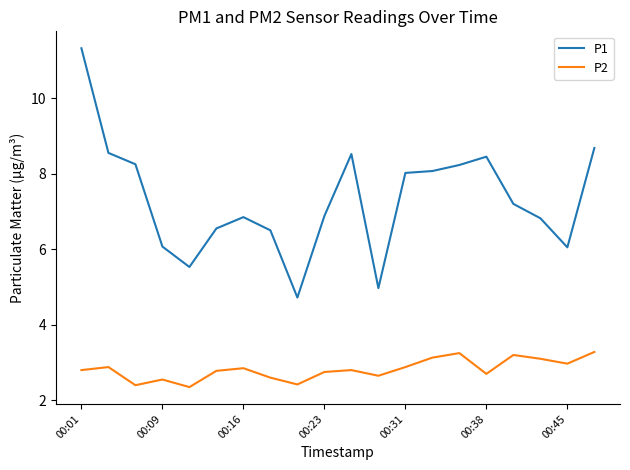

What is the lowest value of the P2 series?

2.4